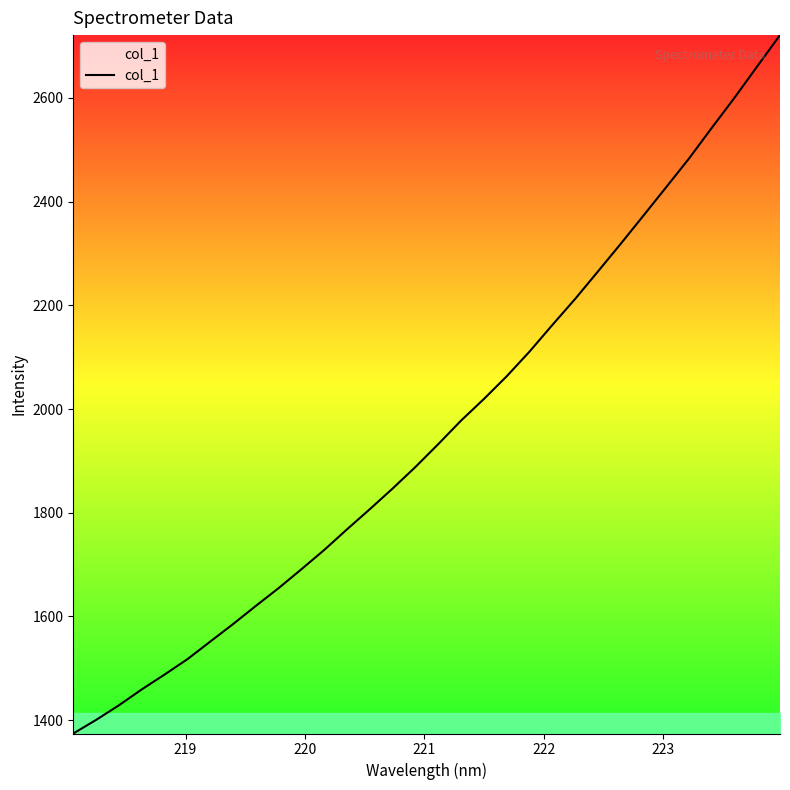

What is the difference between the maximum and minimum values?

1347.0